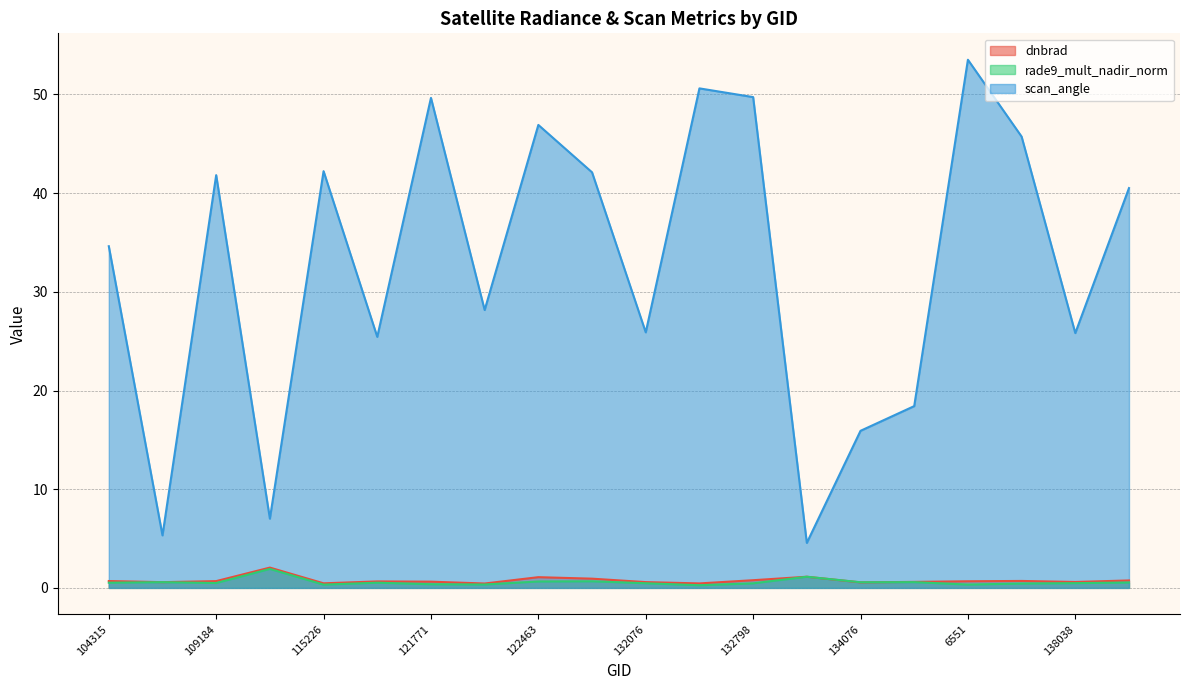

How many lines are shown in the chart?

3